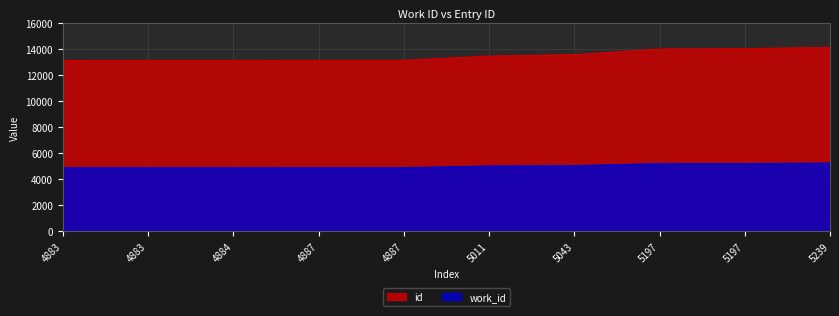

How many values in the work_id series are below 5011?

5